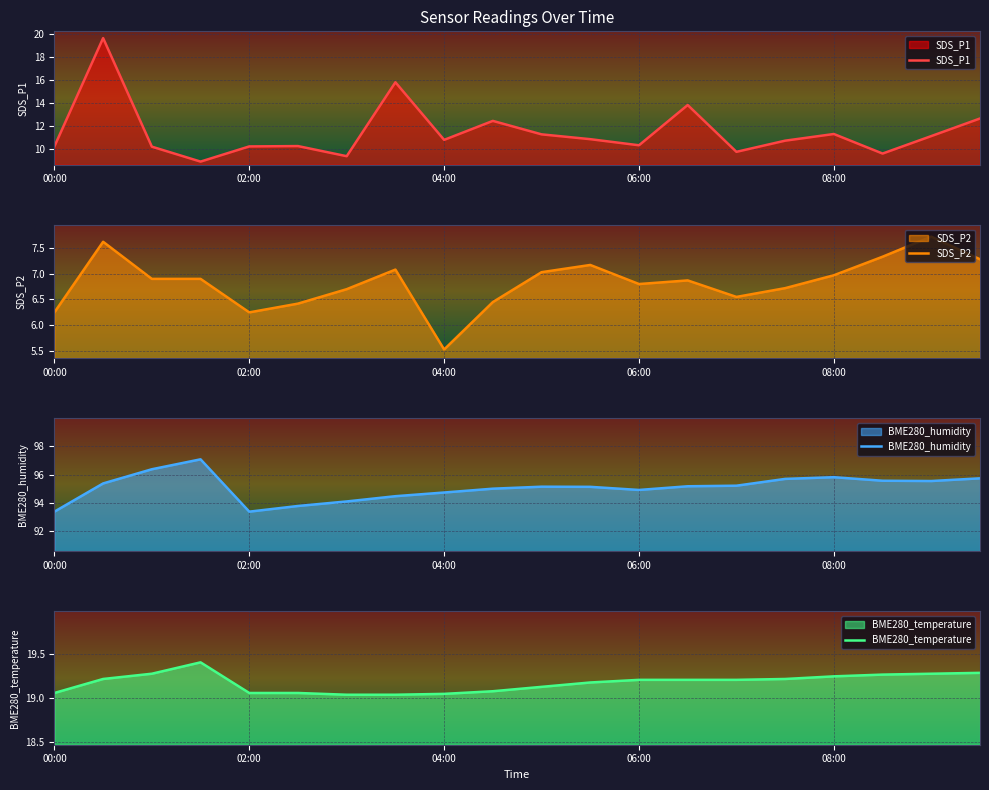

True or false: BME280_temperature and BME280_humidity intersect in this chart.

False